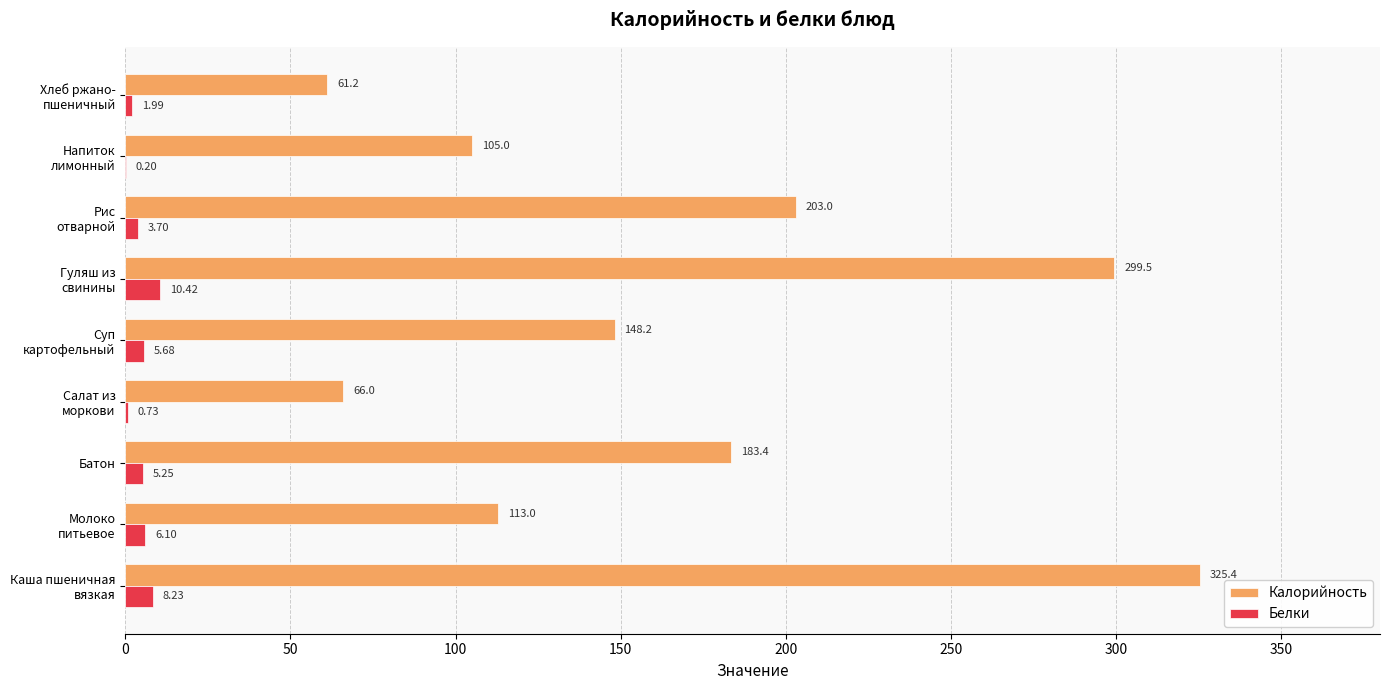

How many distinct data groups are displayed?

2